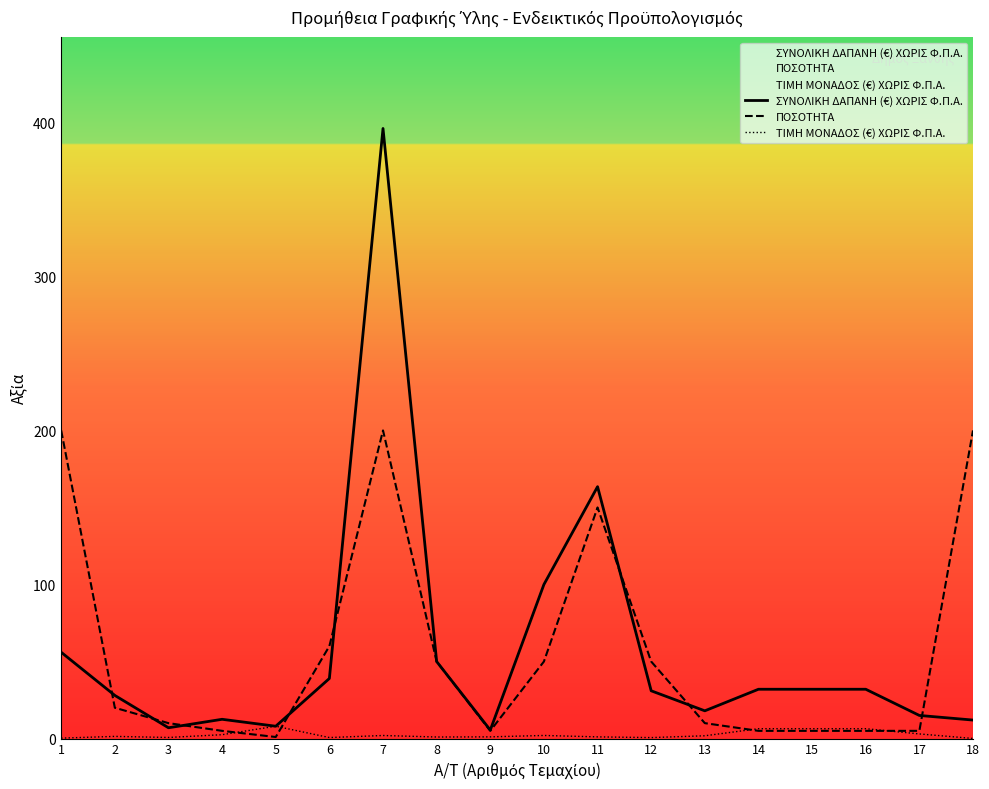

Which has a higher value, 8 or 13?

8